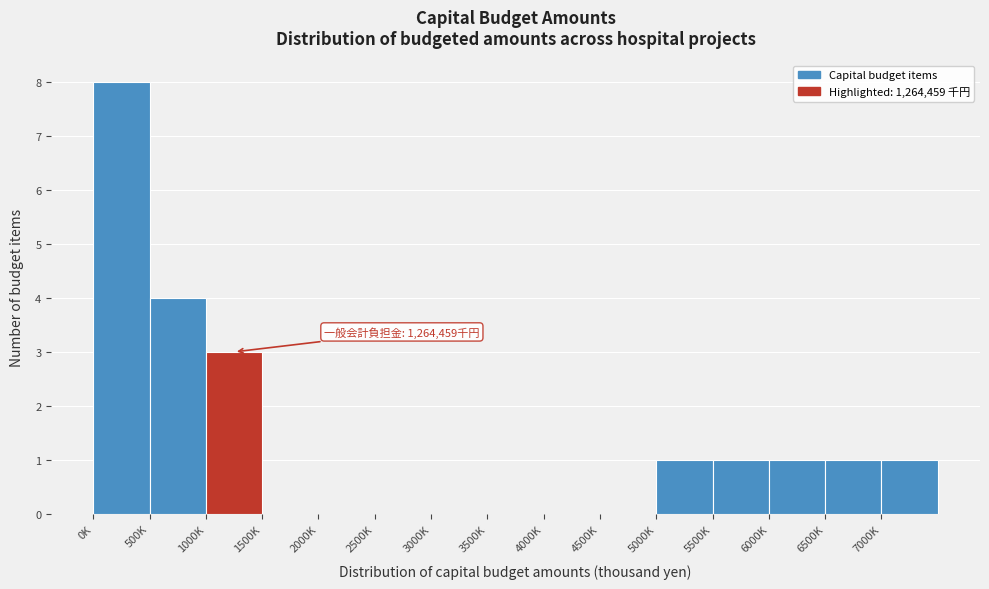

Reading right to left, extract all data points from this chart.

7000K=1	6500K=1	6000K=1	5500K=1	5000K=1	4500K=0	4000K=0	3500K=0	3000K=0	2500K=0	2000K=0	1500K=0	1000K=3	500K=4	0K=8